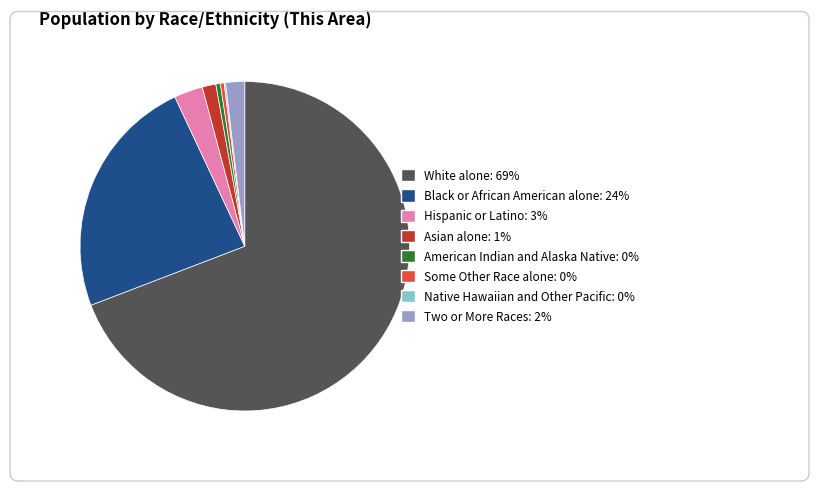

Does White alone account for over 50% of the chart?

Yes